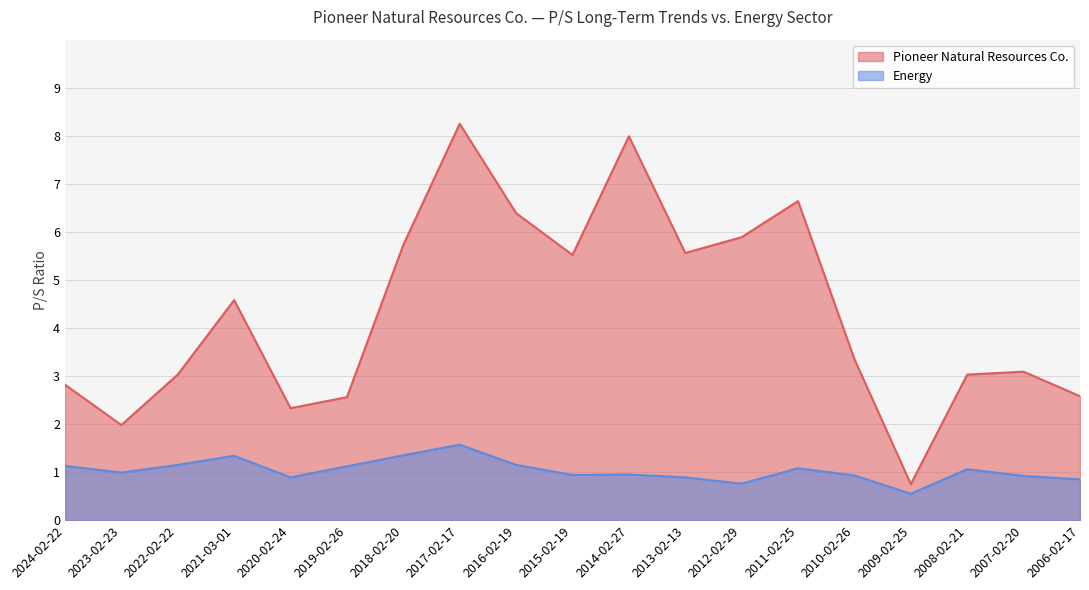

True or false: Energy and Pioneer Natural Resources Co. cross at least once.

False